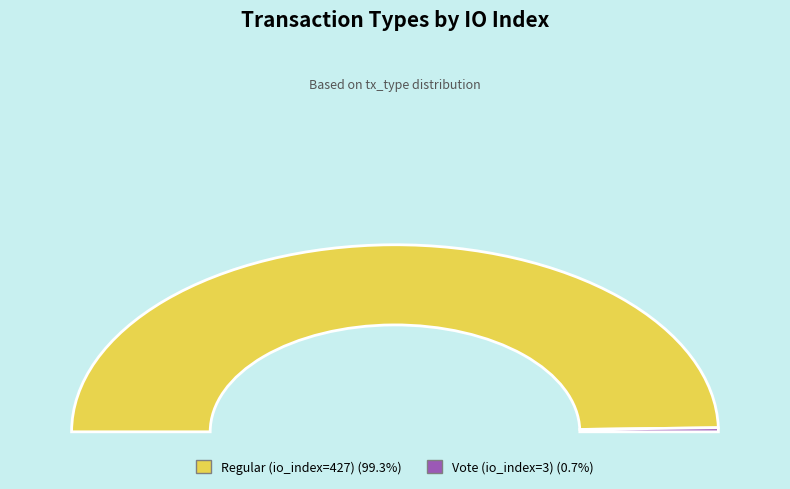

Which category has the smallest portion of the pie?

Vote (io_index=3)